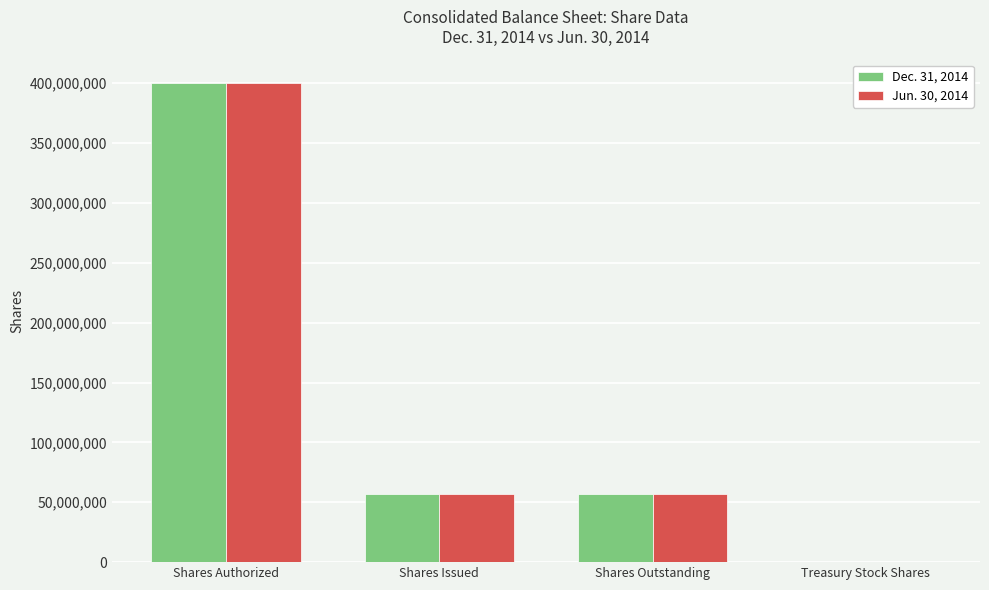

What is the total value across all series at Shares Authorized?

800000000